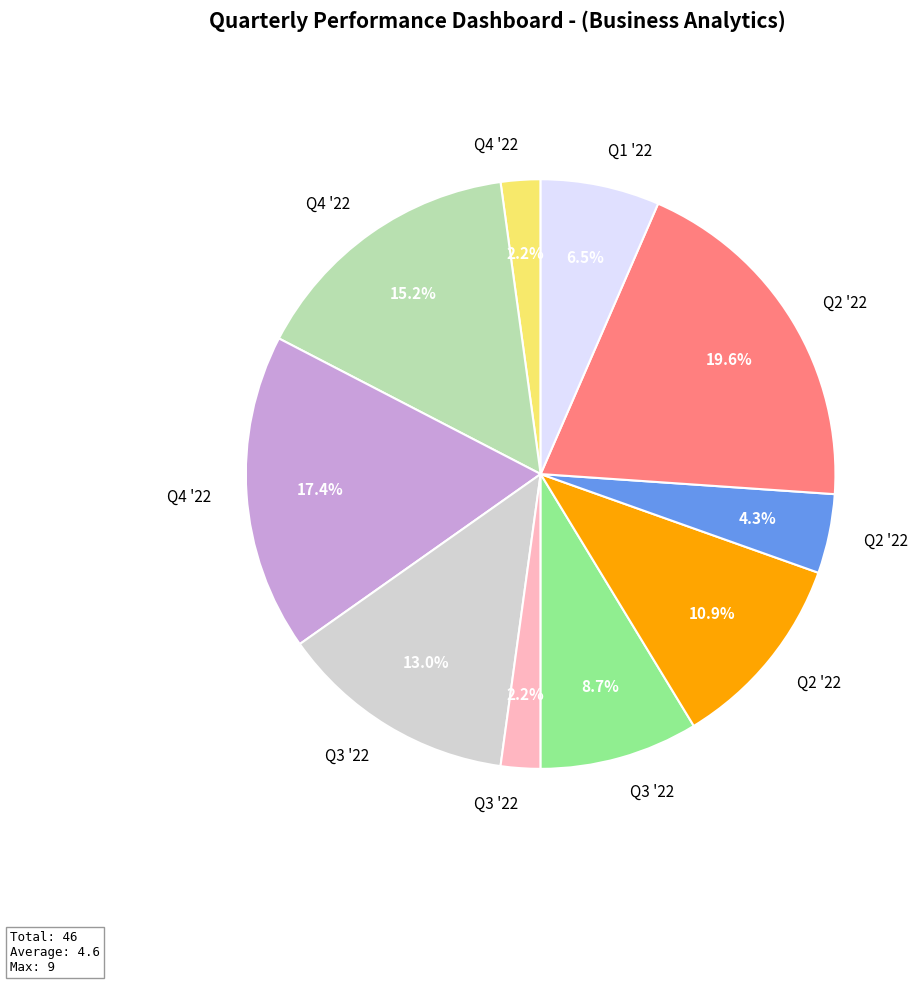

Is there any slice that represents more than half of the pie?

No